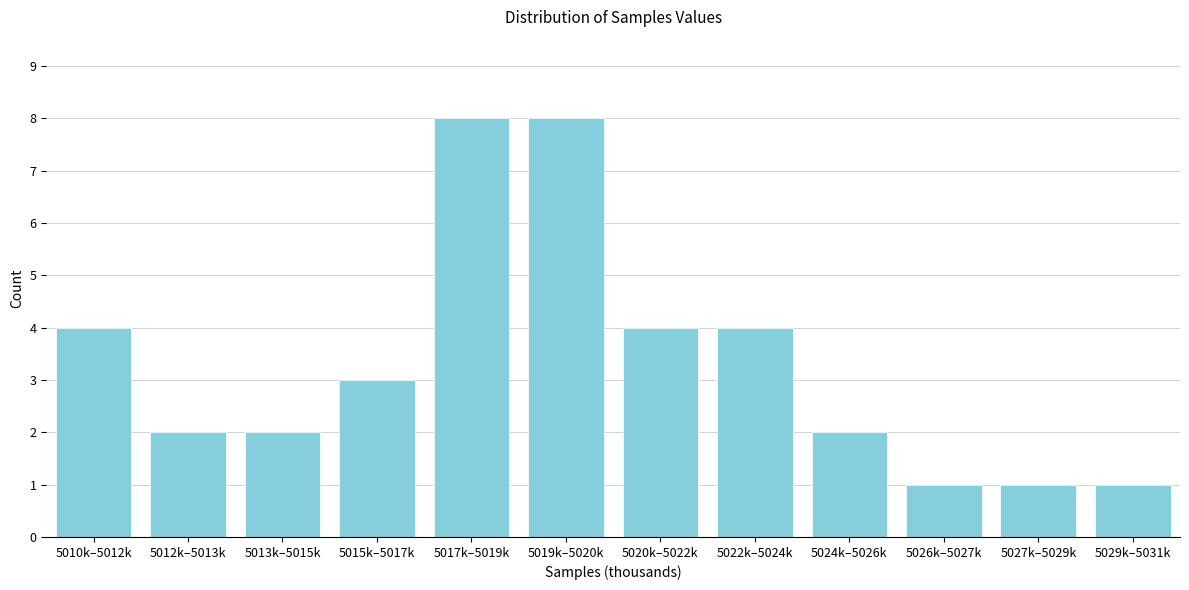

Reading right to left, transcribe all the data shown in this chart.

1	1	1	2	4	4	8	8	3	2	2	4